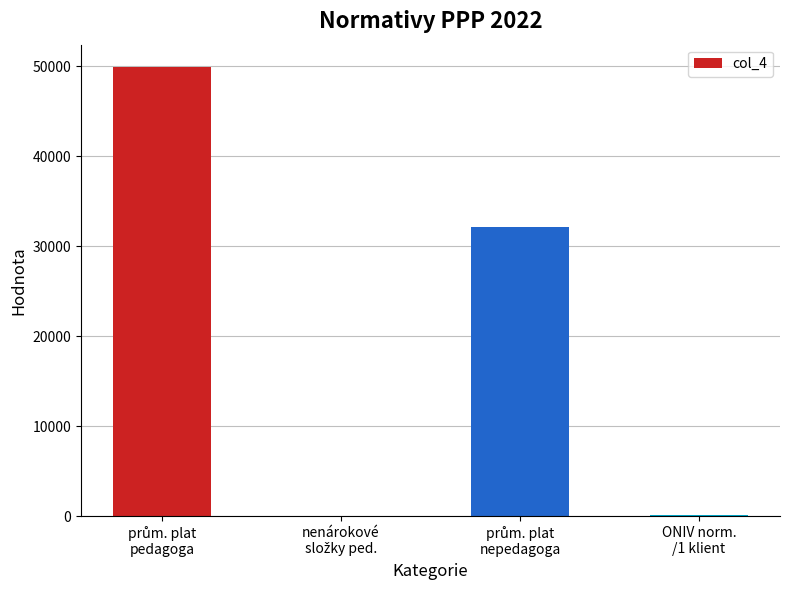

What is the sum of all values?

82147